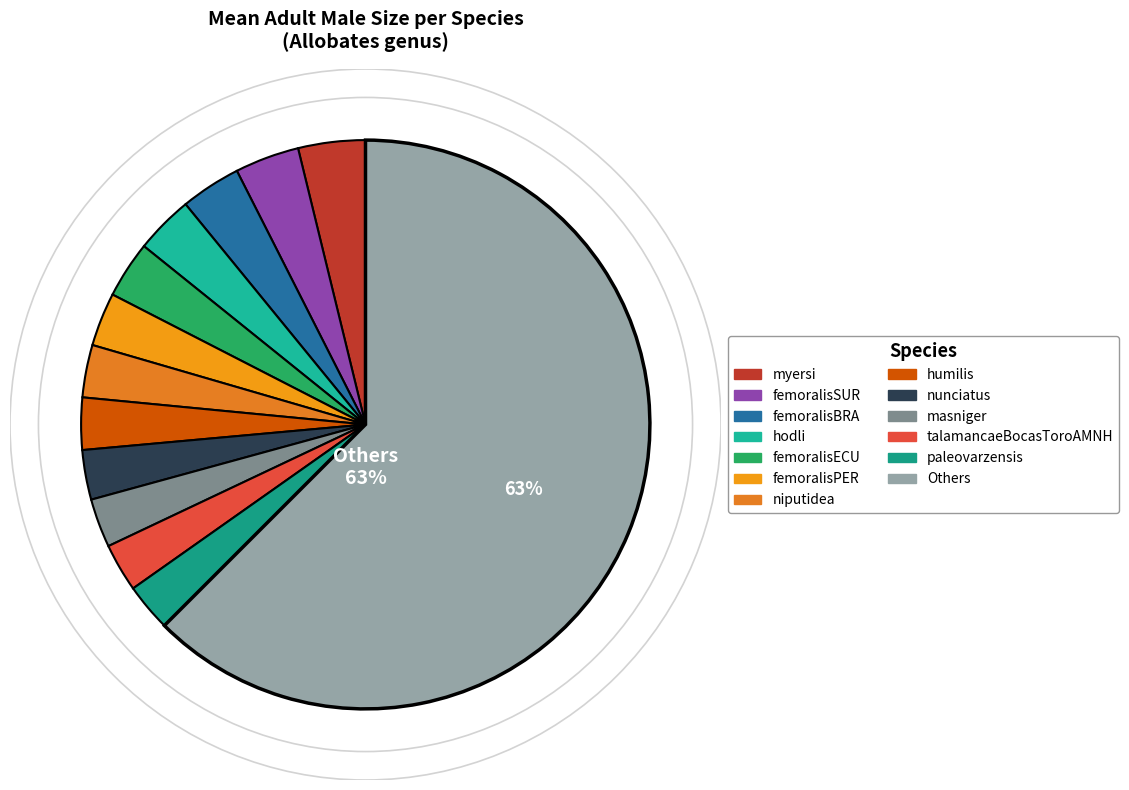

How many slices are in this pie chart?

13